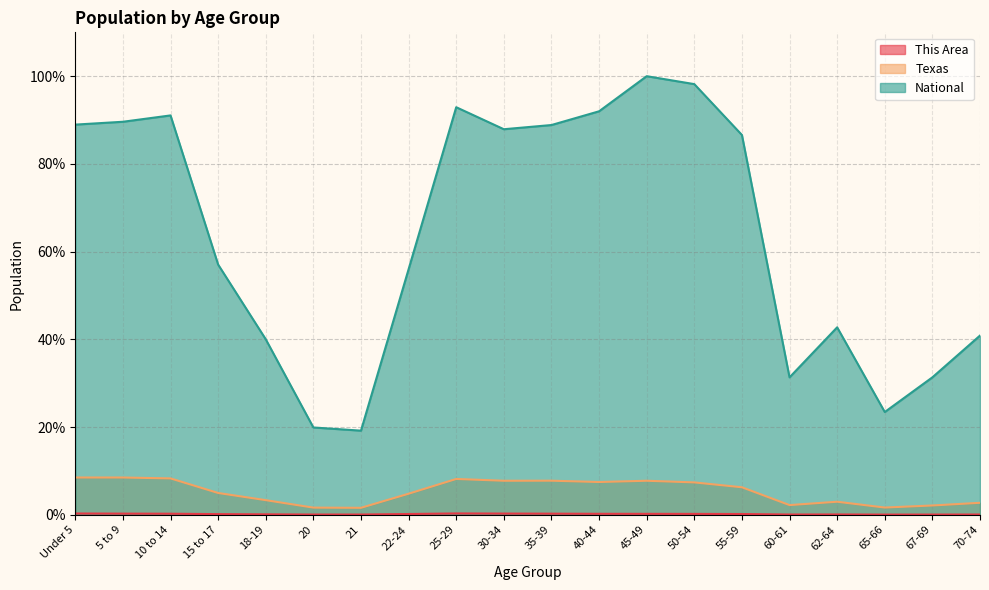

Reading left to right, what are all the values shown in this chart?

This Area: 0.3	0.3	0.2	0.1	0.1	0.1	0.1	0.2	0.3	0.3	0.2	0.2	0.2	0.2	0.2	0.1	0.1	0.0	0.0	0.1
Texas: 8.5	8.5	8.3	5.0	3.3	1.6	1.6	4.8	8.2	7.8	7.8	7.5	7.8	7.4	6.3	2.2	3.0	1.6	2.1	2.7
National: 89.0	89.6	91.1	57.0	40.0	19.9	19.2	56.0	92.9	87.9	88.9	92.0	100.0	98.2	86.6	31.3	42.7	23.4	31.3	40.9